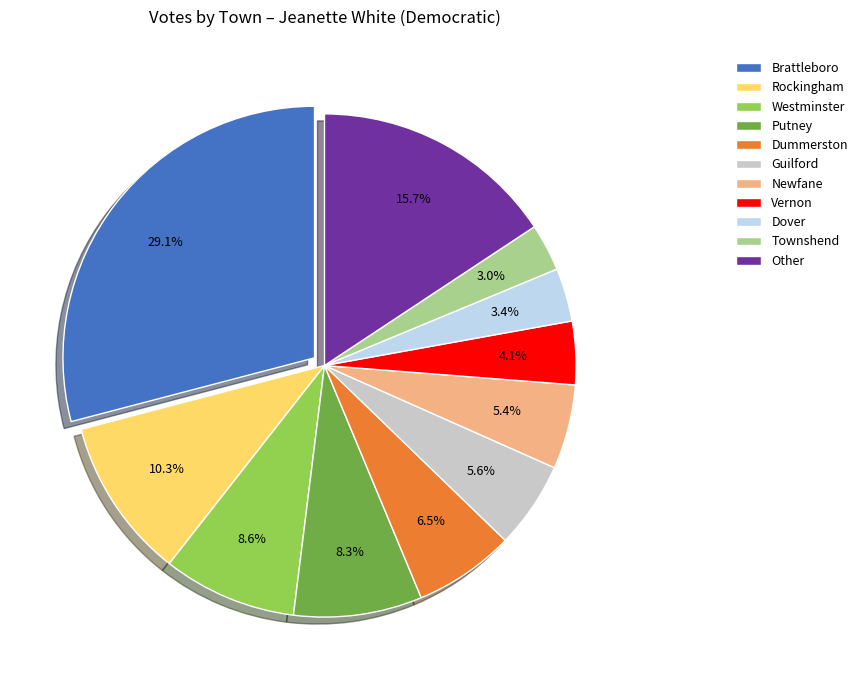

Which category has the biggest portion of the pie?

Brattleboro